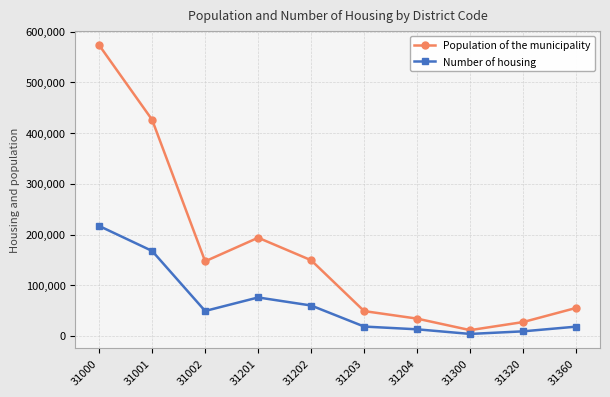

At which label does Population of the municipality reach its minimum?

31300